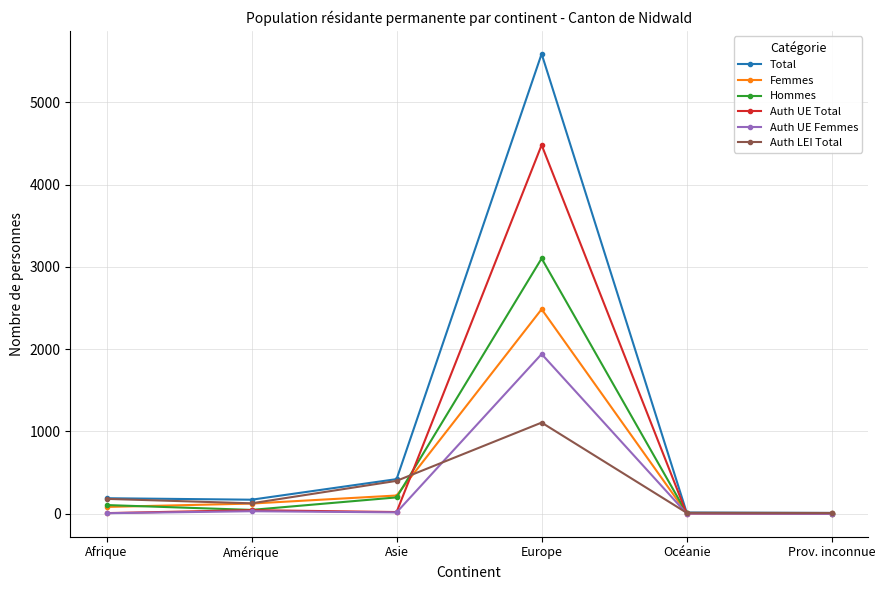

List the series in order of their peak value, lowest first.

Auth LEI Total, Auth UE Femmes, Femmes, Hommes, Auth UE Total, Total